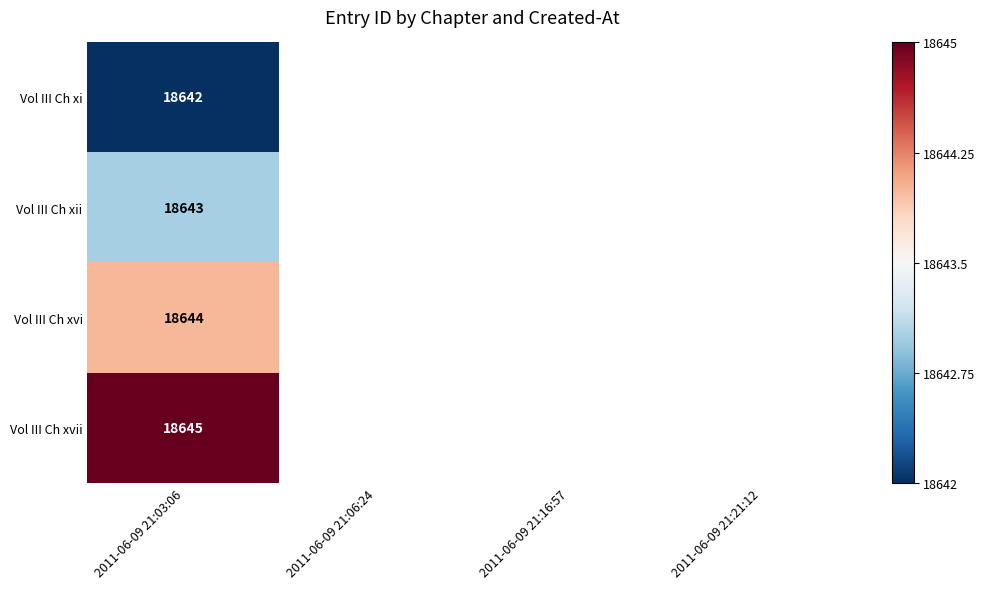

Is it true that Vol III Ch xi equals 25888 at 2011-06-09 21:03:06?

False